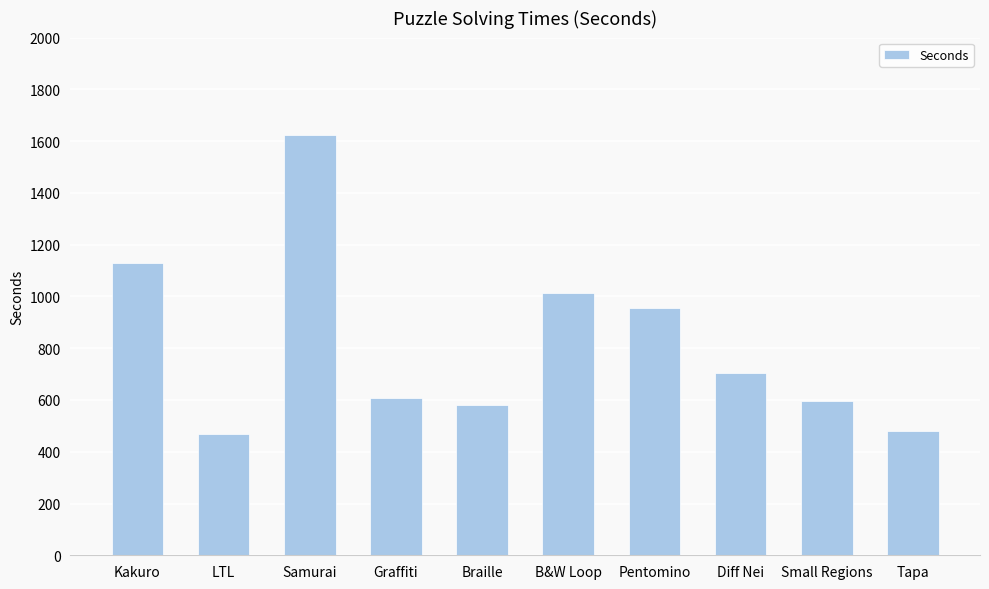

Between Diff Nei and B&W Loop, which is larger?

B&W Loop